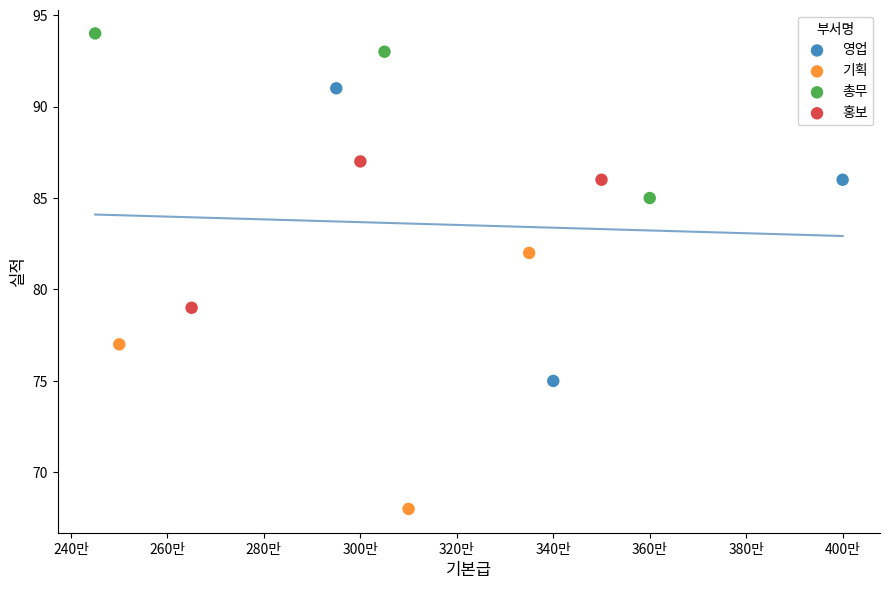

Which series contains the lowest Y value?

기획